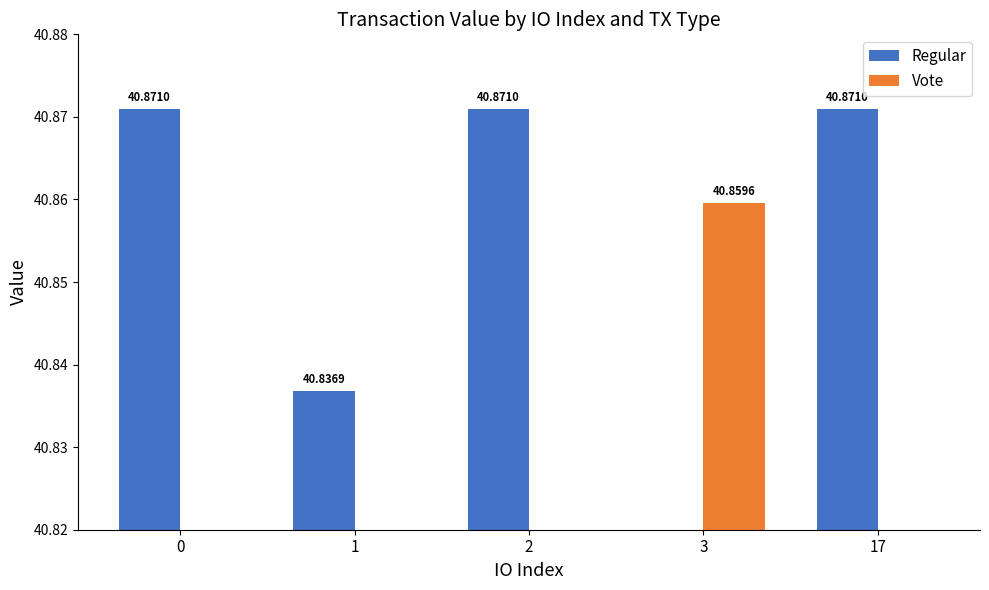

Is the value of Vote at 17 greater than the value of Regular at 2?

No